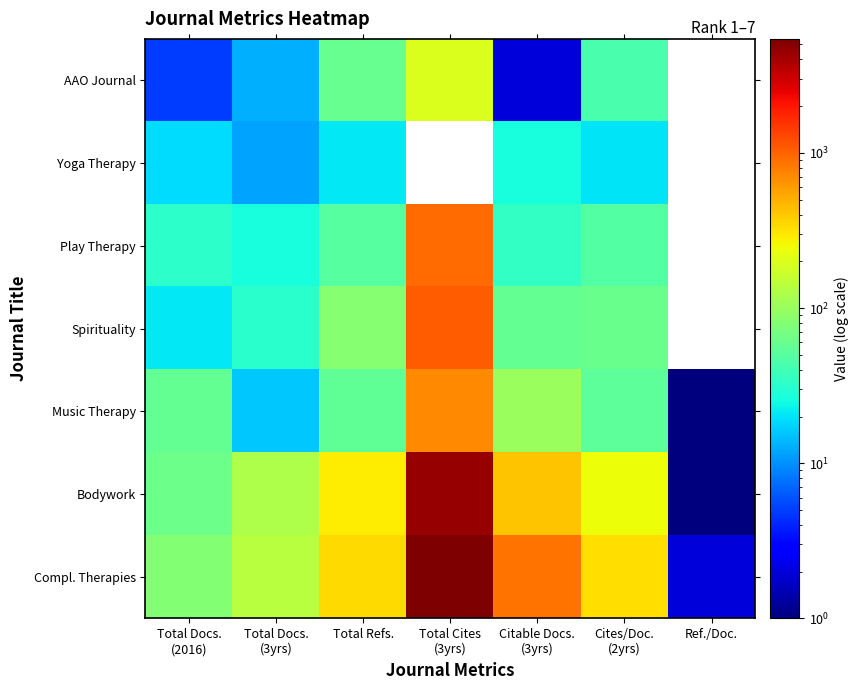

What is the sum of the Music Therapy values at Total Cites (3yrs) and Cites/Doc. (2yrs)?

771.0